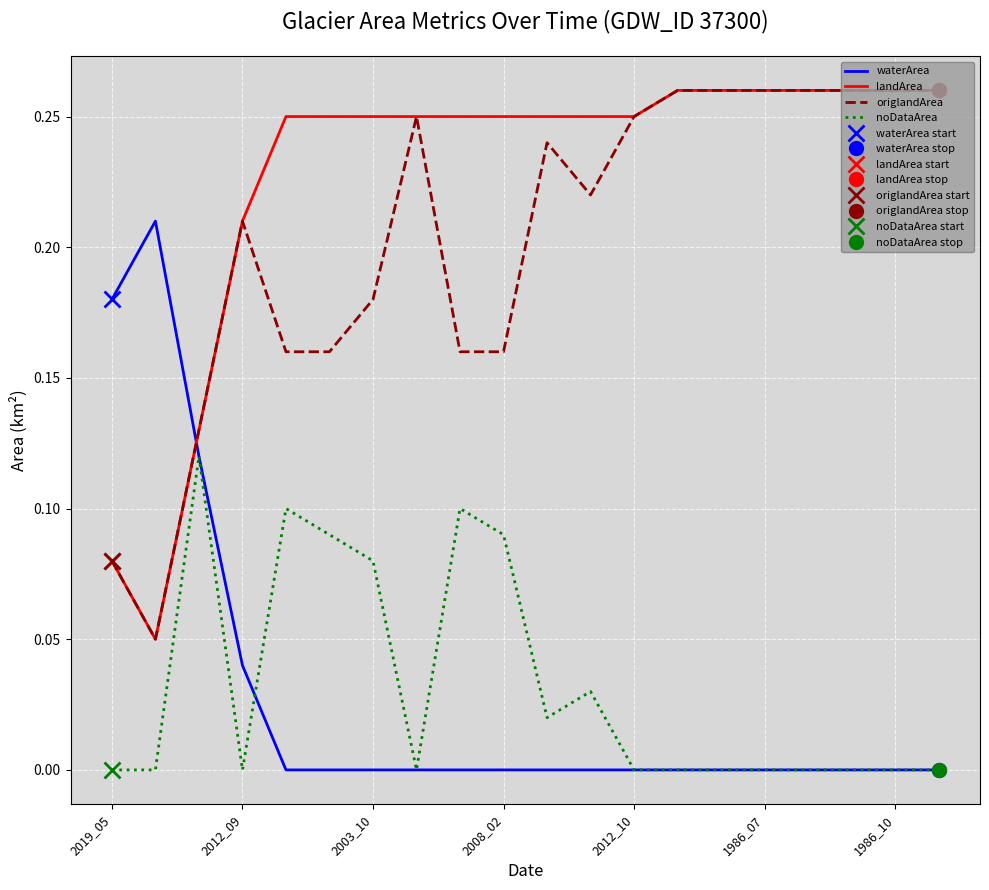

Reading left to right, list all the values displayed in this chart.

waterArea: 0.2	0.2	0.1	0.0	0.0	0.0	0.0	0.0	0.0	0.0	0.0	0.0	0.0	0.0	0.0	0.0	0.0	0.0	0.0	0.0
landArea: 0.1	0.1	0.1	0.2	0.2	0.2	0.2	0.2	0.2	0.2	0.2	0.2	0.2	0.3	0.3	0.3	0.3	0.3	0.3	0.3
origlandArea: 0.1	0.1	0.1	0.2	0.2	0.2	0.2	0.2	0.2	0.2	0.2	0.2	0.2	0.3	0.3	0.3	0.3	0.3	0.3	0.3
noDataArea: 0.0	0.0	0.1	0.0	0.1	0.1	0.1	0.0	0.1	0.1	0.0	0.0	0.0	0.0	0.0	0.0	0.0	0.0	0.0	0.0